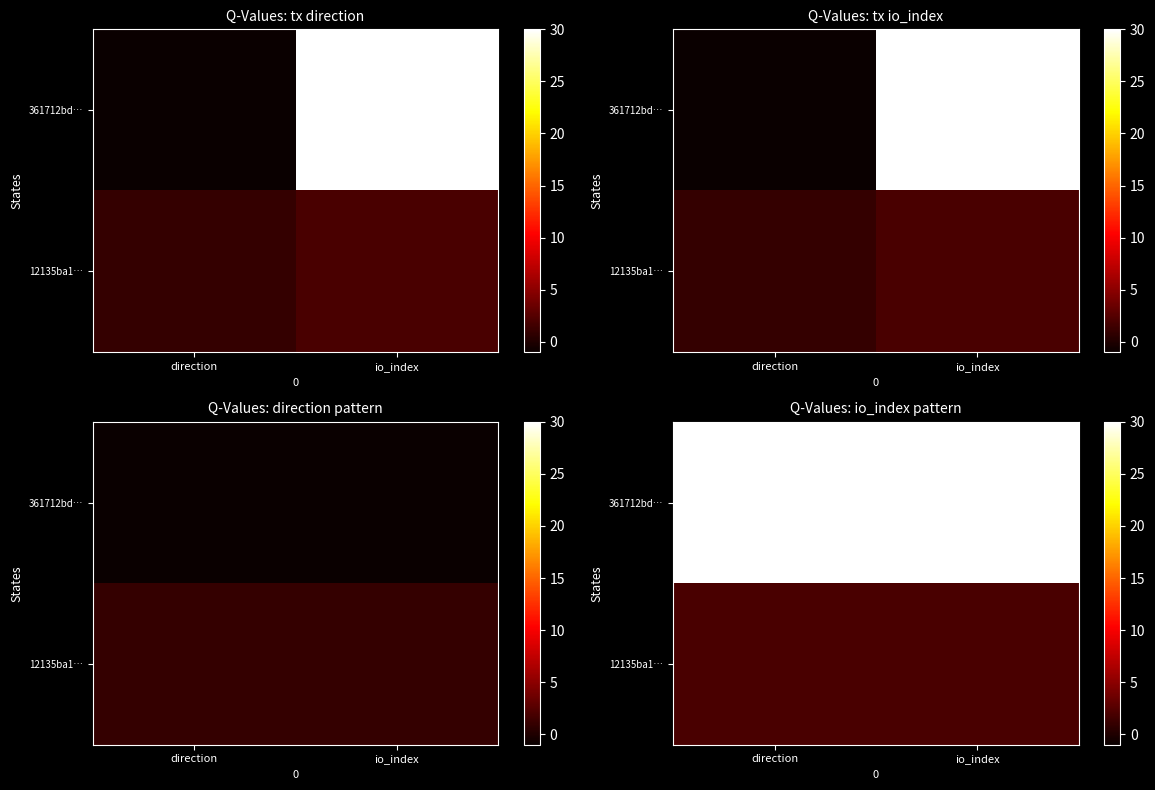

The value of 12135ba1… at direction is 1. True or false?

False